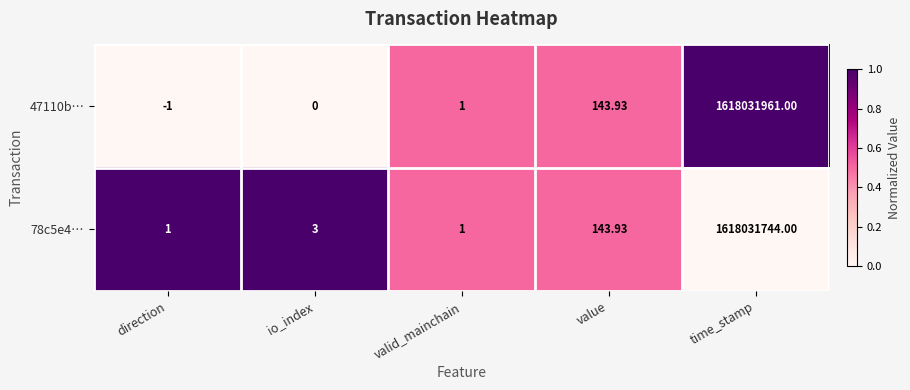

Where is 47110b… nearest to the value 809015980?

value